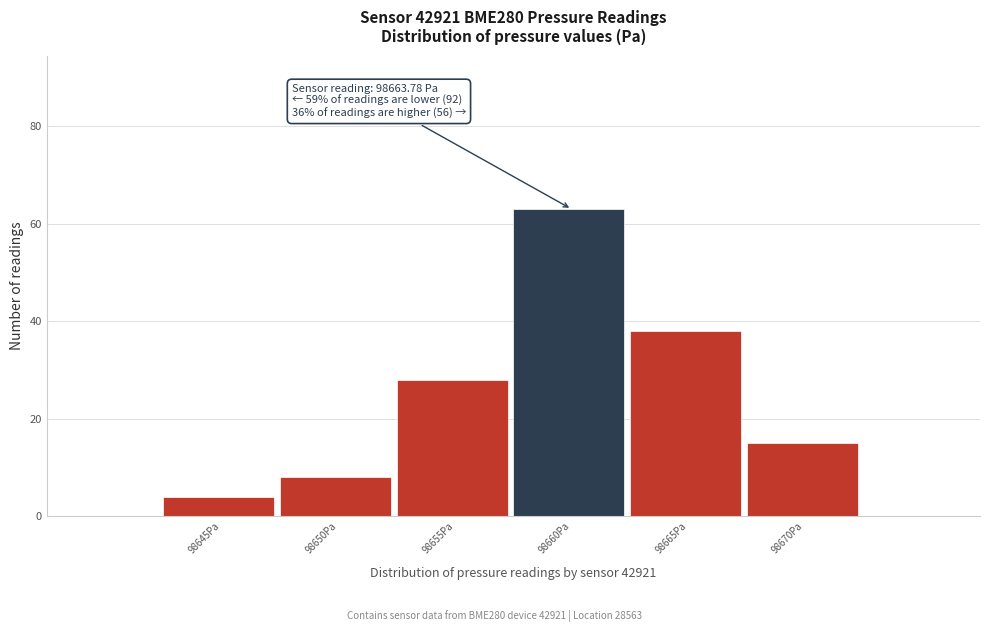

Reading left to right, what are all the values shown in this chart?

4	8	28	63	38	15